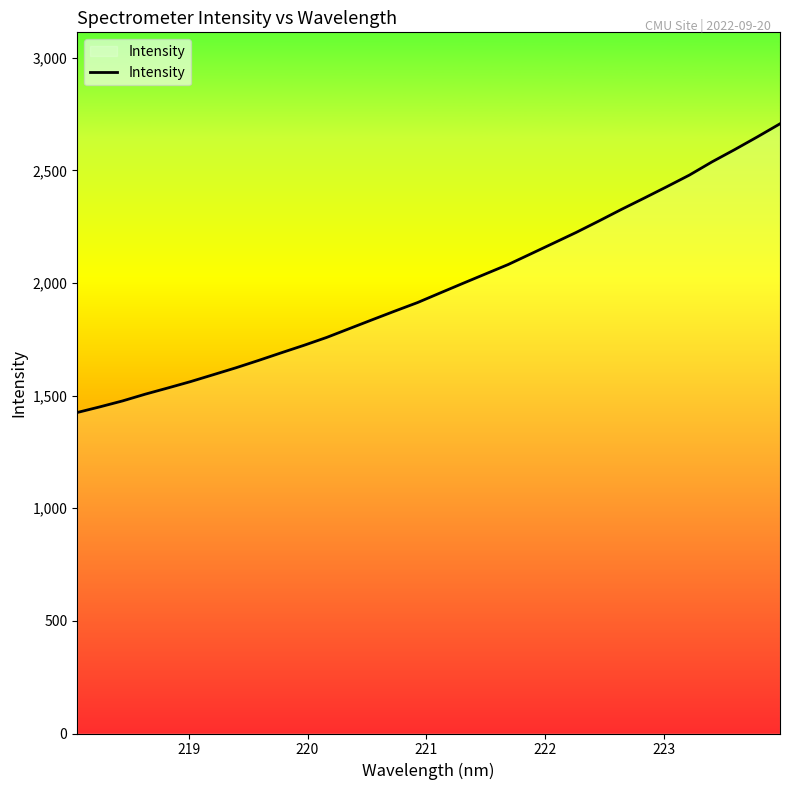

What is the greatest value displayed?

2707.1